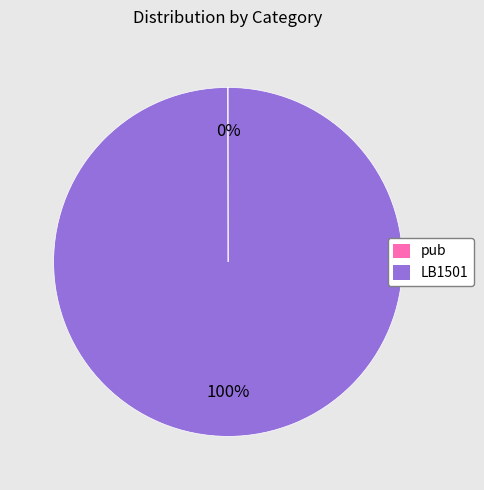

To the nearest percent, what is the average slice percentage?

50%